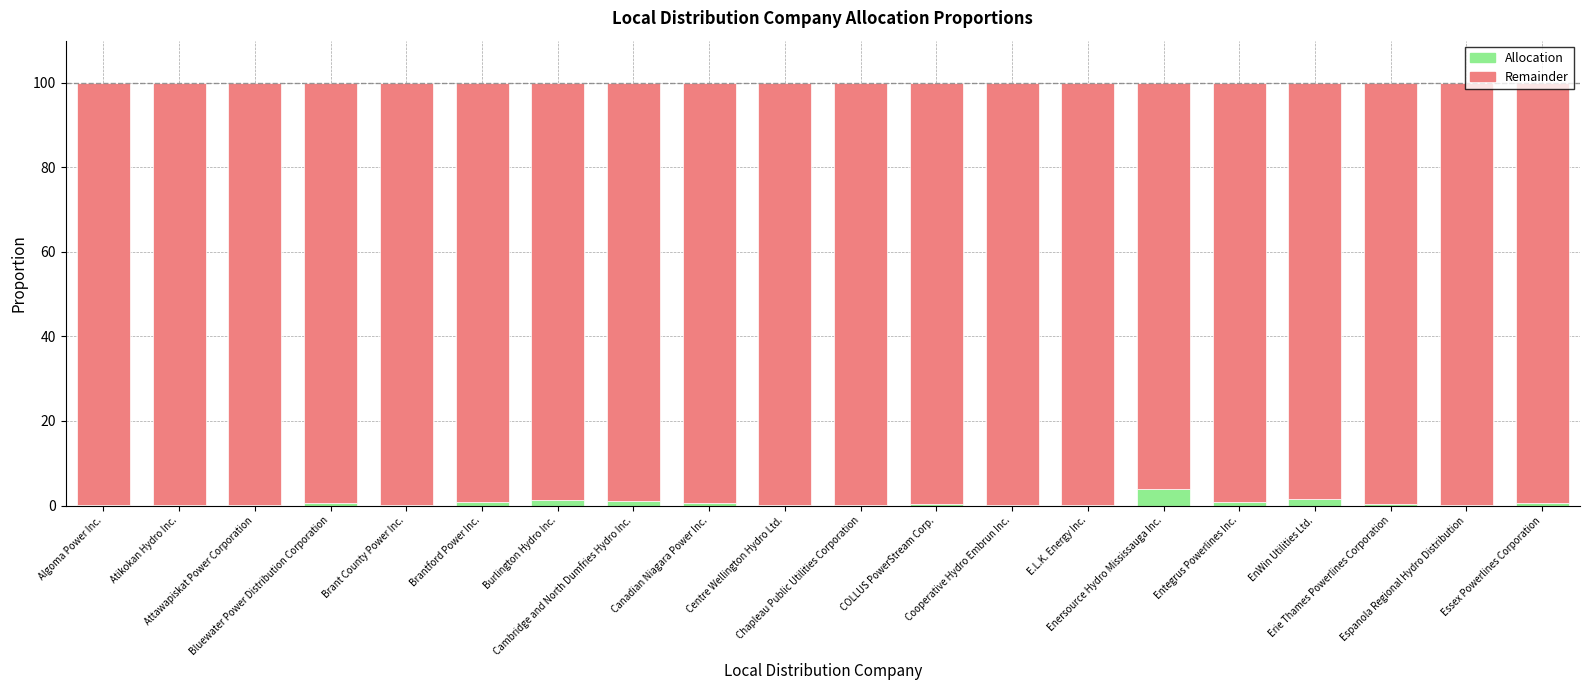

What is the highest value of the Allocation series?

3.9